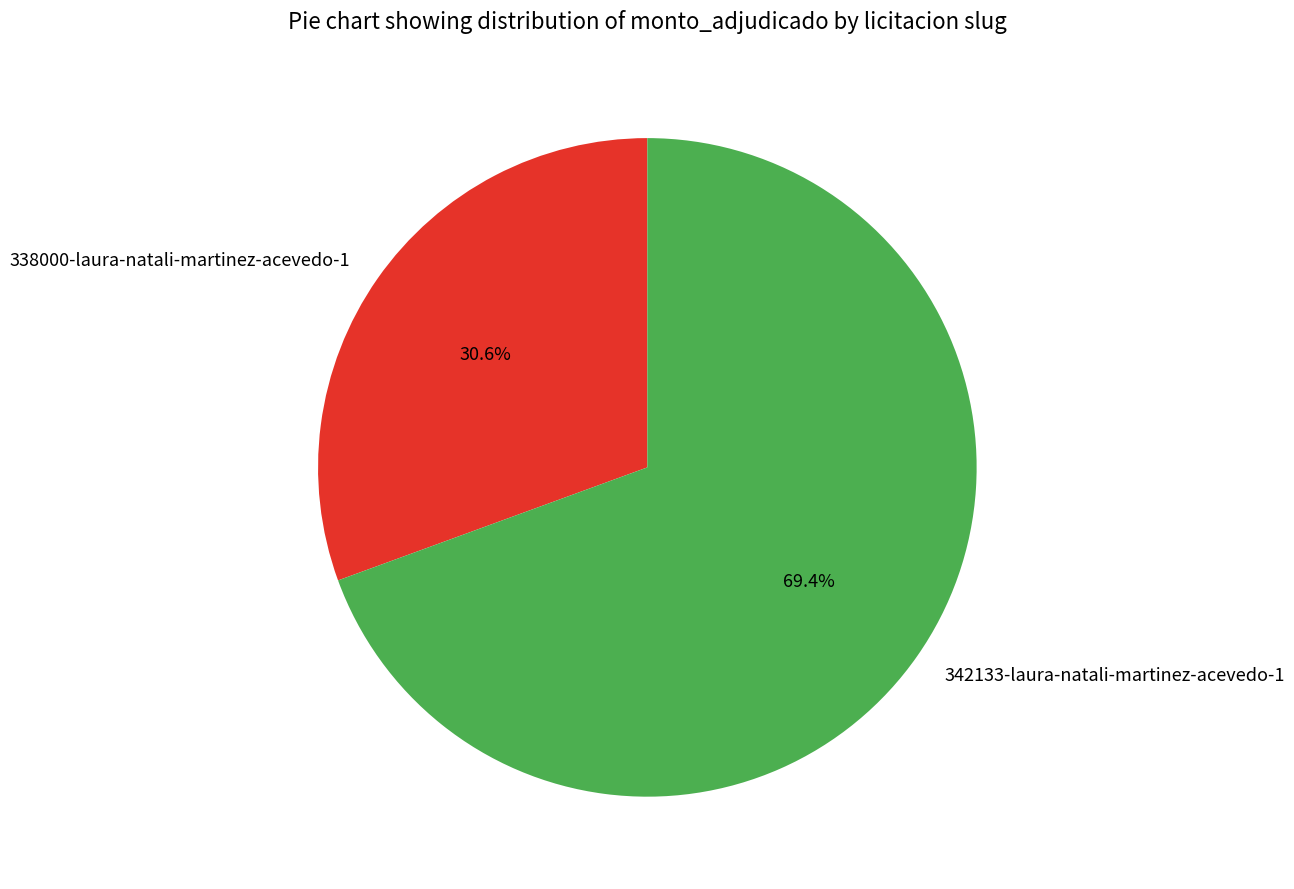

What percentage do 338000-laura-natali-martinez-acevedo-1 and 342133-laura-natali-martinez-acevedo-1 together represent?

100.0%